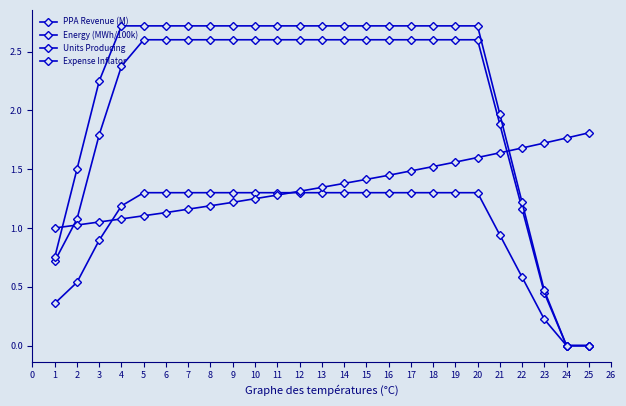

What is the difference between the maximum and minimum values in the Expense Inflator series?

0.8